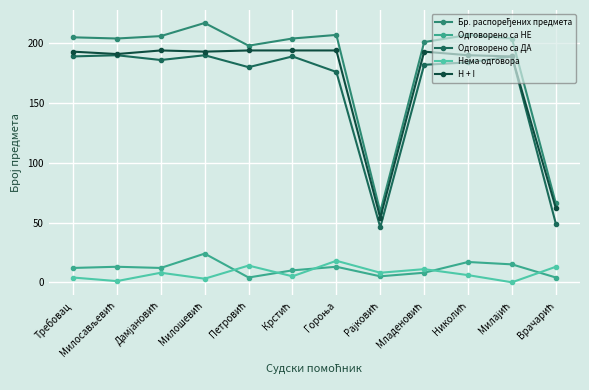

True or false: Одговорено са НЕ and H + I intersect in this chart.

False